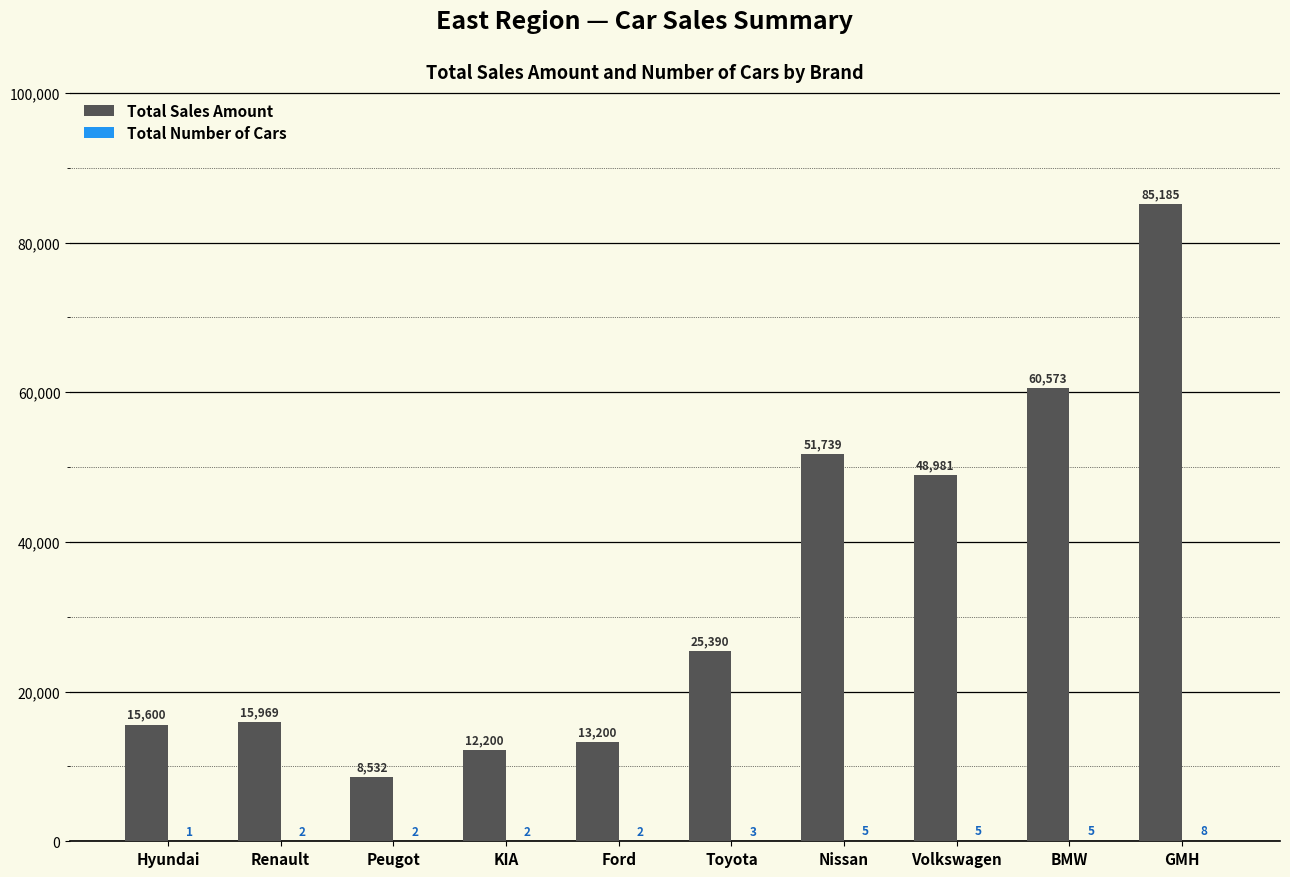

Which series has the largest total across all categories?

Total Sales Amount